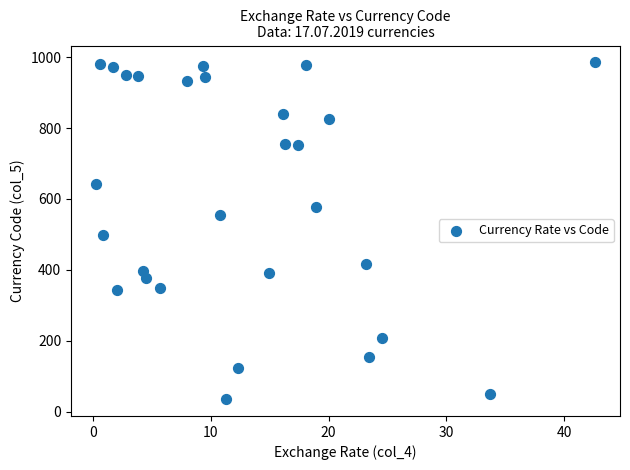

What Y value in the scatter plot is closest to 510?

498